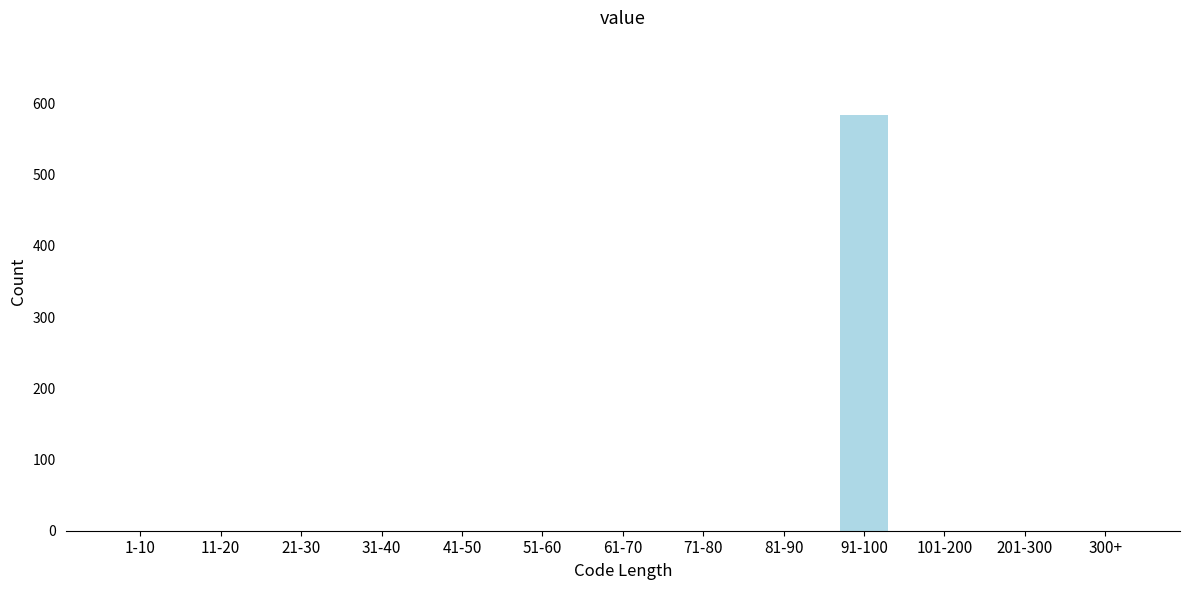

Reading left to right, extract all data points from this chart.

1-10=0	11-20=0	21-30=0	31-40=0	41-50=0	51-60=0	61-70=0	71-80=0	81-90=0	91-100=583	101-200=0	201-300=0	300+=0